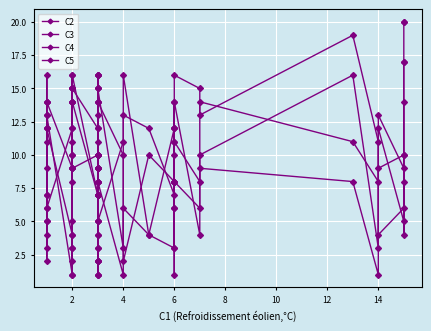

How many values in the C4 series are below 10?

20